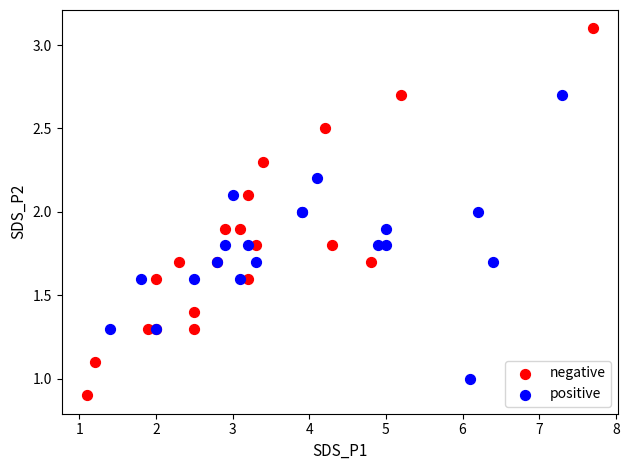

Which series contains the highest Y value?

negative